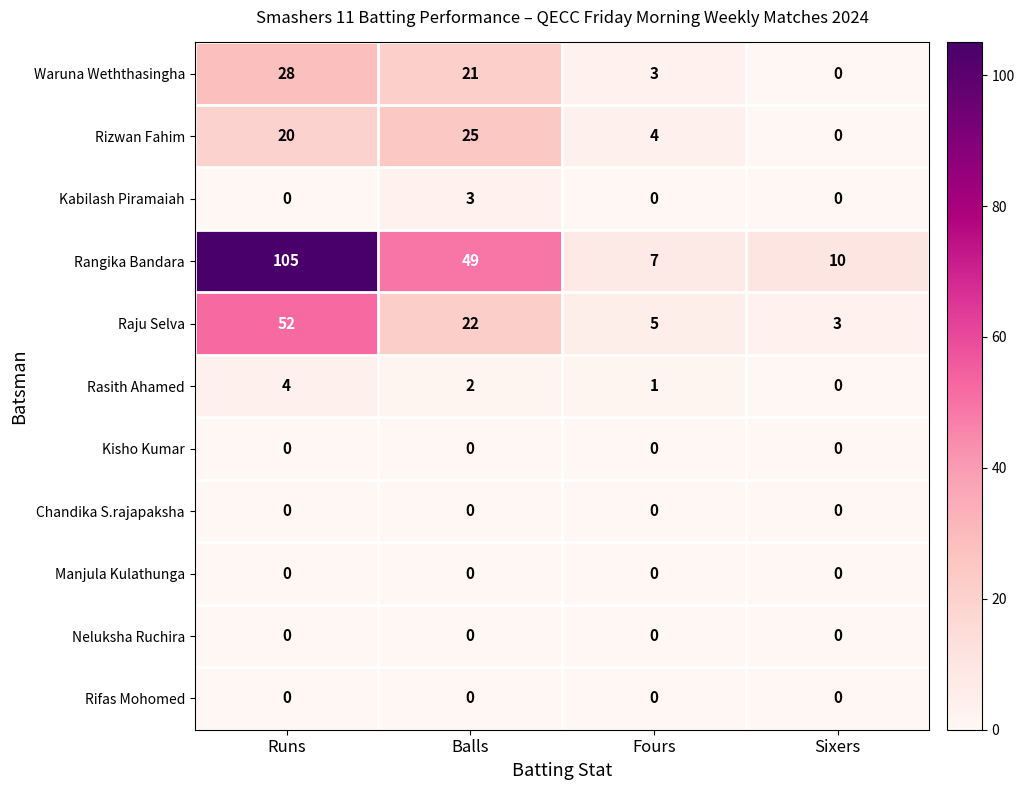

What is the average value of the Rizwan Fahim series?

12